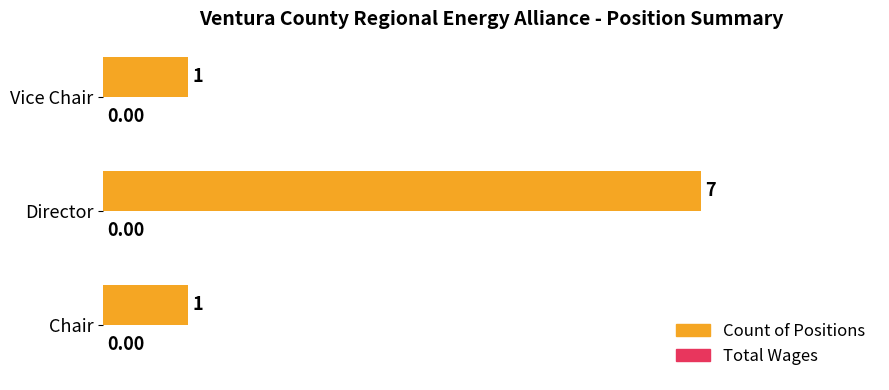

What is the change in value from Director to Vice Chair?

-6